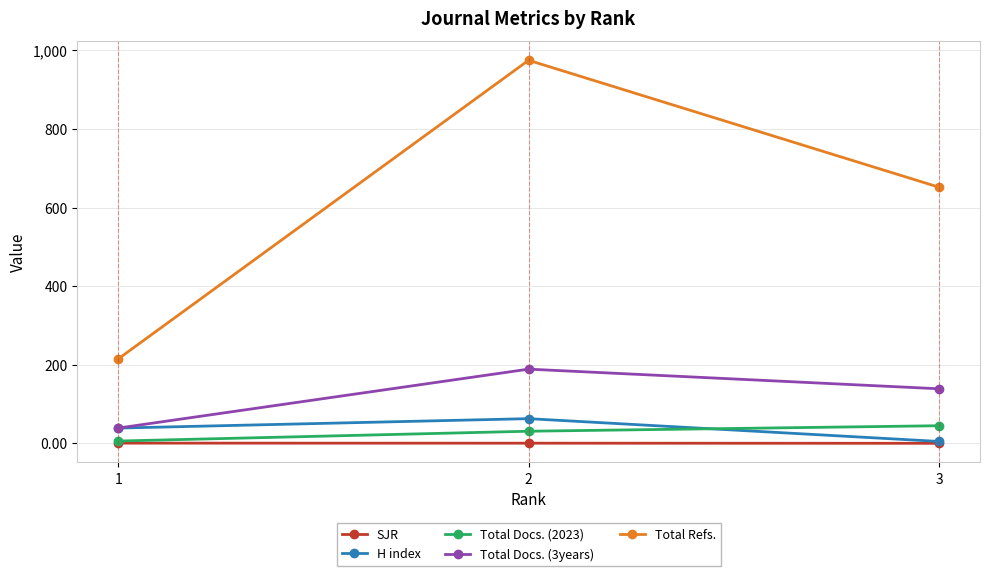

List the series in order of their peak value, lowest first.

SJR, Total Docs. (2023), H index, Total Docs. (3years), Total Refs.